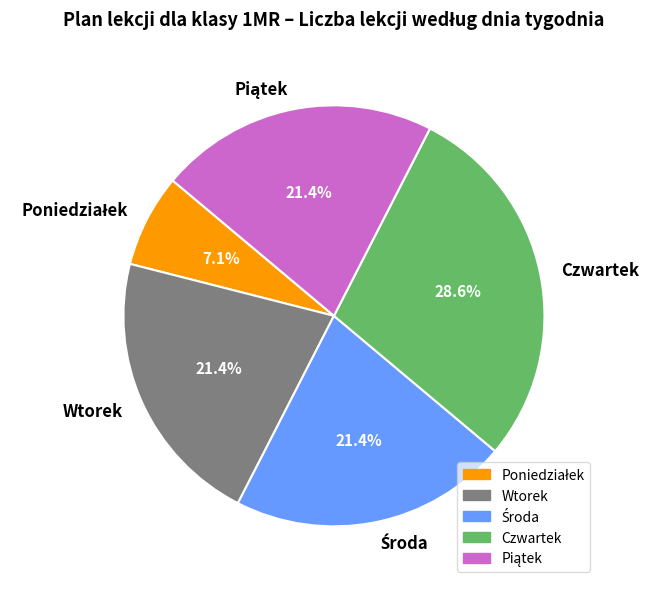

Which slice is the largest?

Czwartek